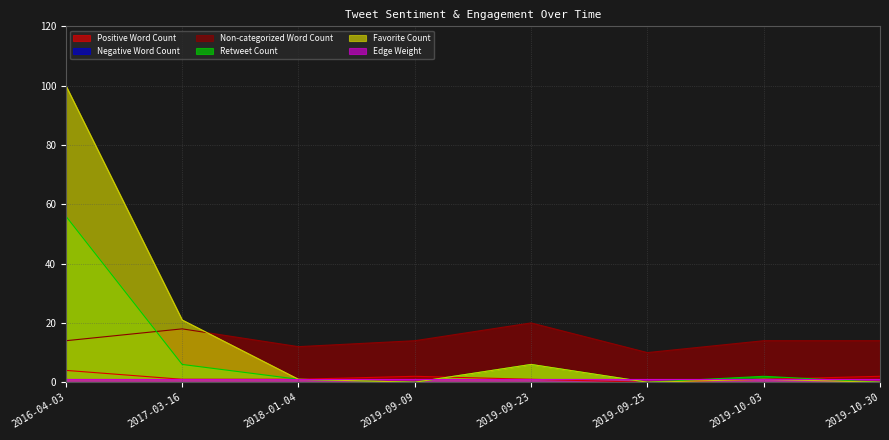

Which series has the widest spread of values?

Favorite Count